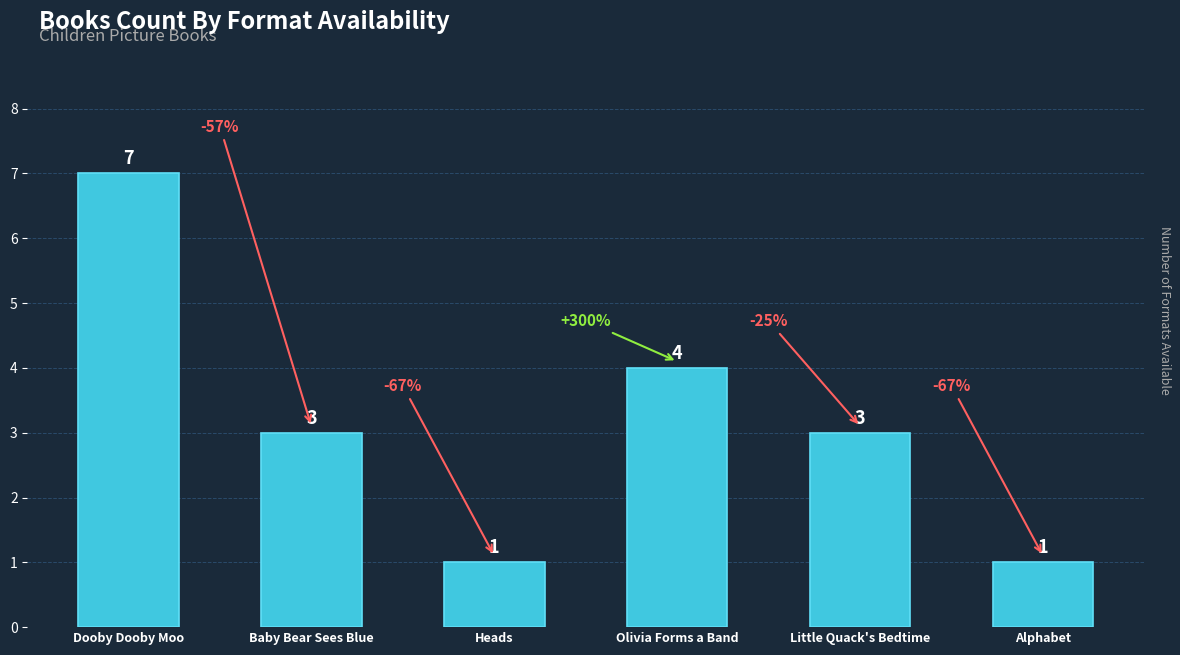

Which label corresponds to the largest value in the chart?

Dooby Dooby Moo